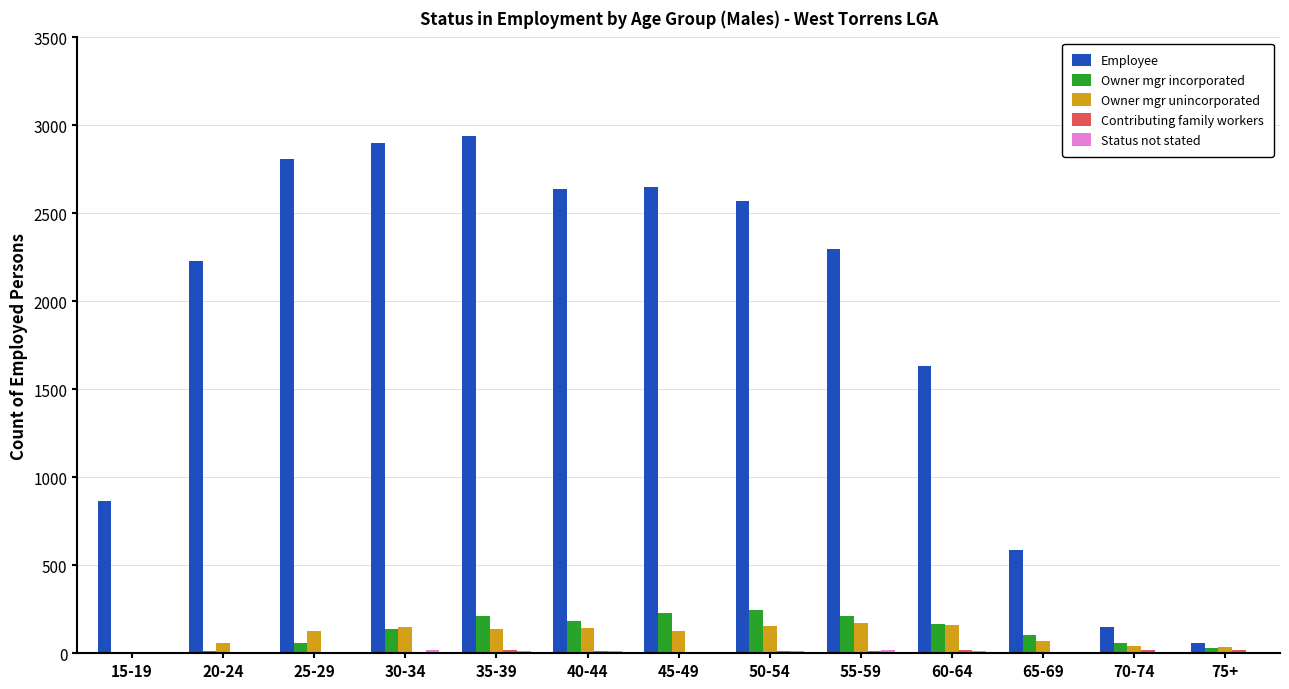

What is the total value across all series at 75+?

141